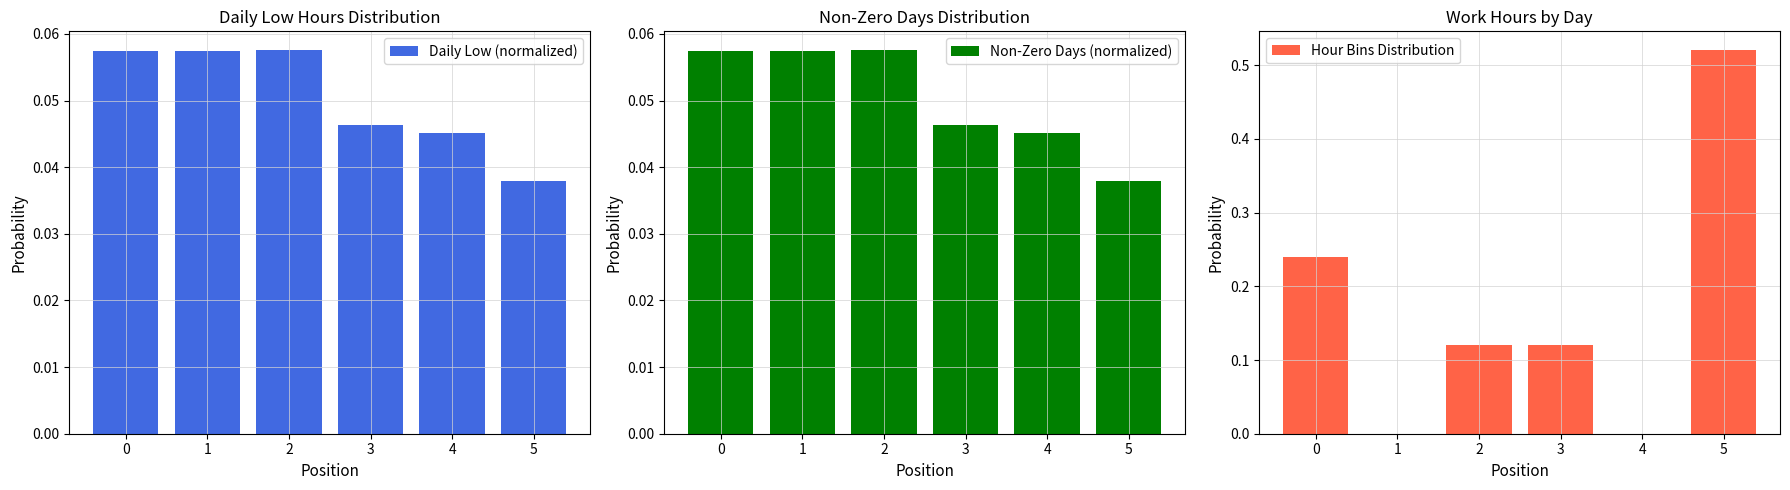

At how many categories does at least one series exceed 0?

6